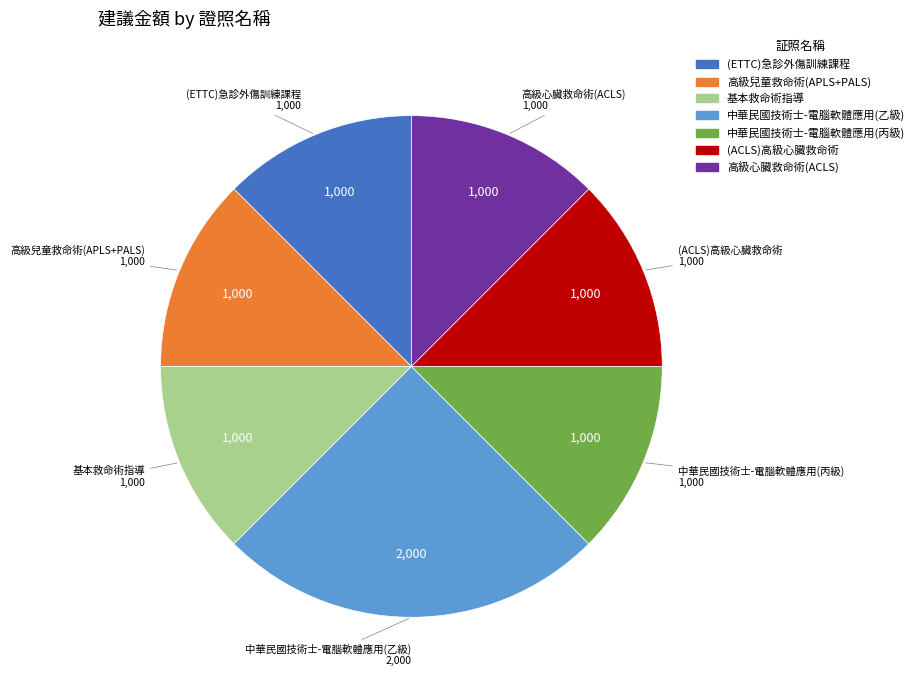

What is the largest slice in the pie chart?

中華民國技術士-電腦軟體應用(乙級)